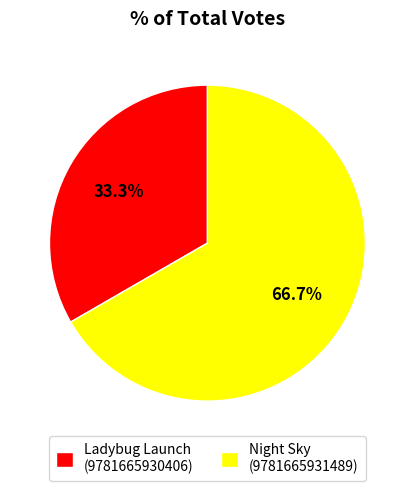

What is the largest slice in the pie chart?

Night Sky (9781665931489)